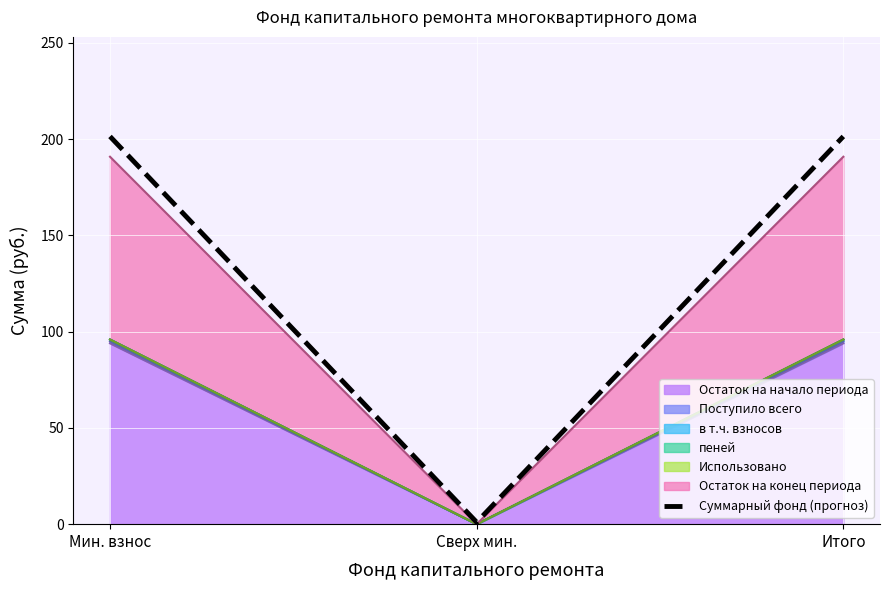

How many values exceed 201?

2